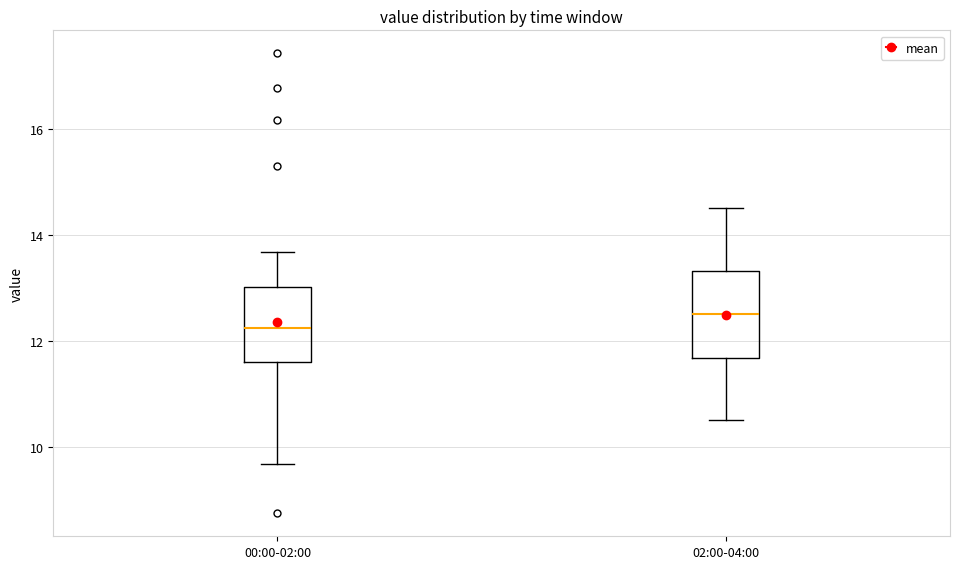

Which box's median line is the lowest?

00:00-02:00